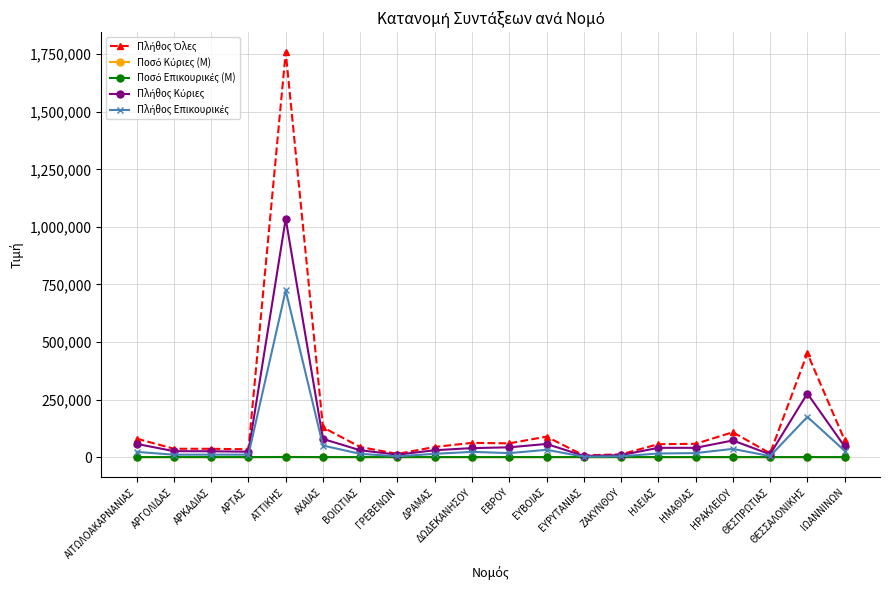

What is the label of the 5th point from the left?

ΑΤΤΙΚΗΣ